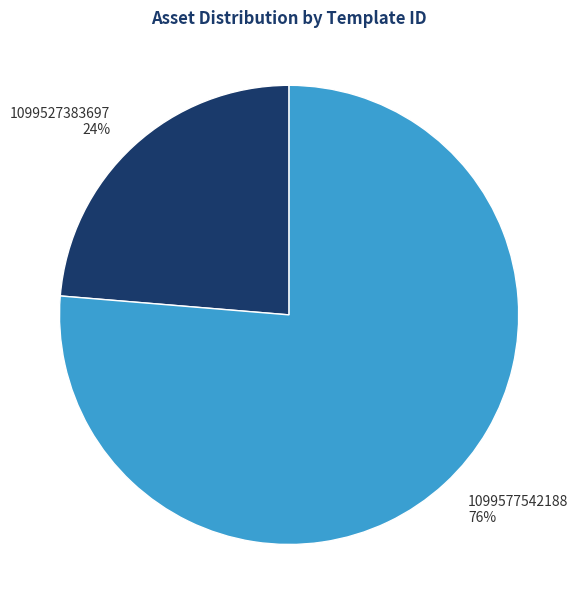

Is it true that 1099527383697 is 24% of the pie?

True